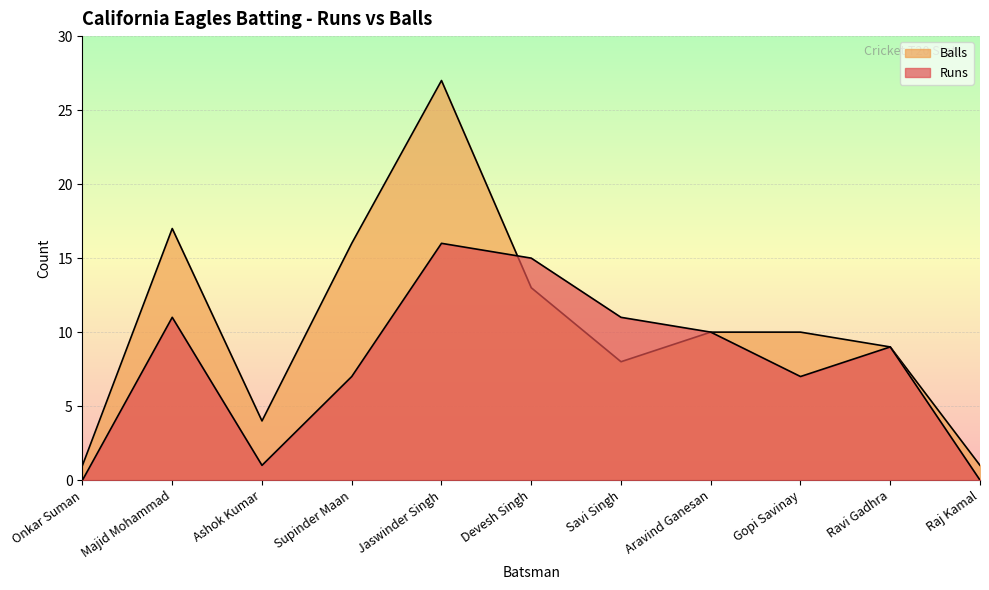

Which category has the highest value across all series?

Jaswinder Singh